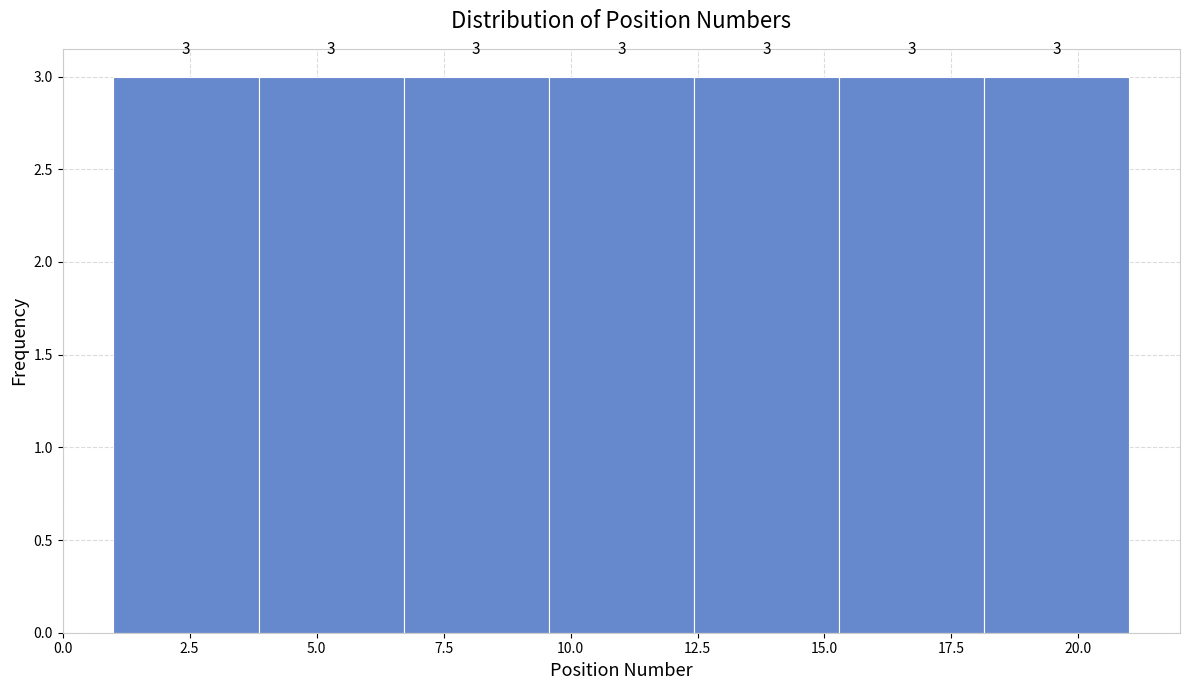

Reading left to right, list every bar in this chart as the range it spans on the x-axis followed by its height. The bar edges are not printed on the chart, so give them approximately, as read against the axis.

1.0 to 4.0: 3
4.0 to 6.5: 3
6.5 to 9.5: 3
9.5 to 12.5: 3
12.5 to 15.5: 3
15.5 to 18.0: 3
18.0 to 21.0: 3